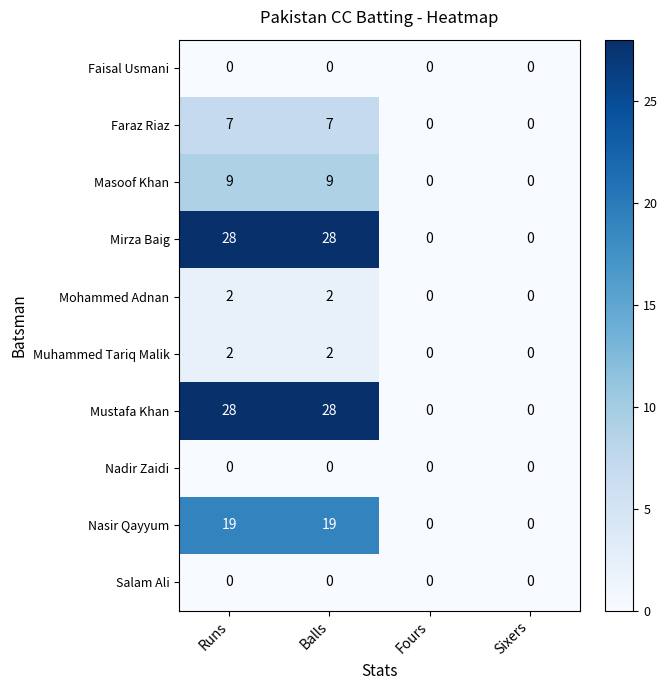

What is the greatest value displayed?

28